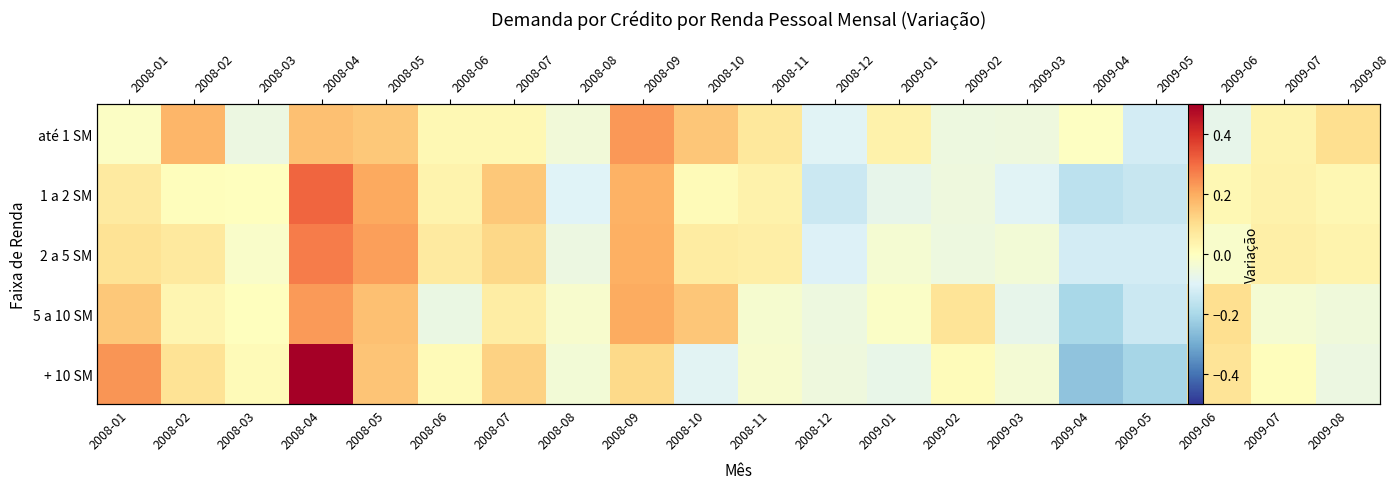

Which has a higher value, 2008-04 or 2008-10?

2008-04